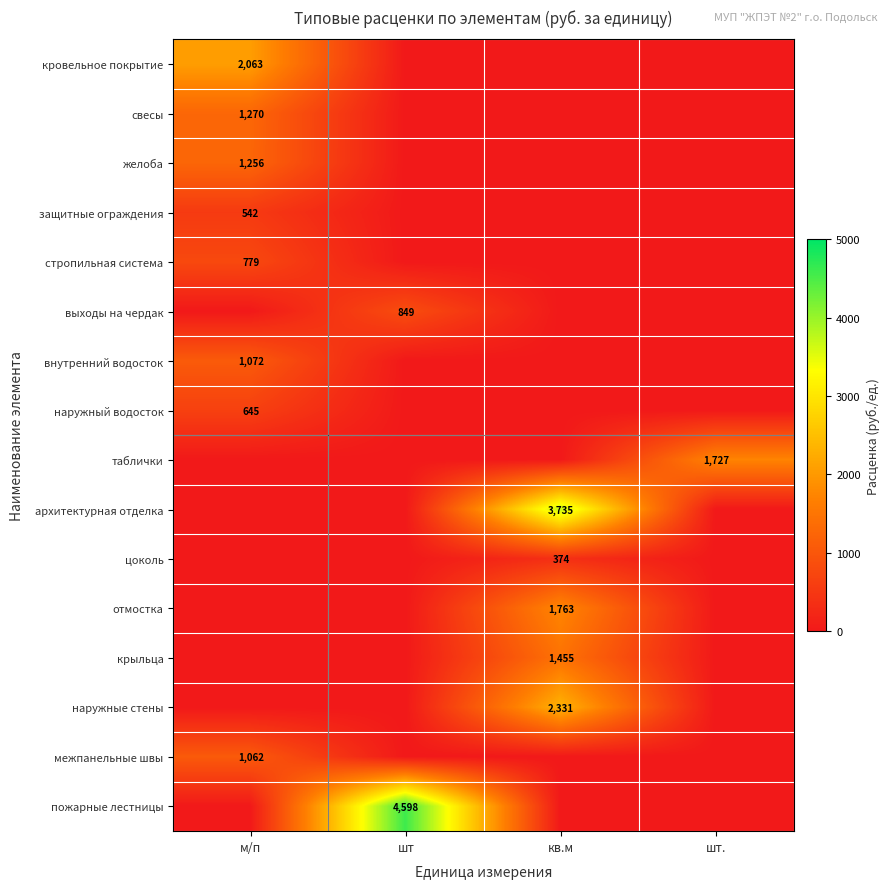

What is the difference between the highest and lowest values at шт?

4596.9